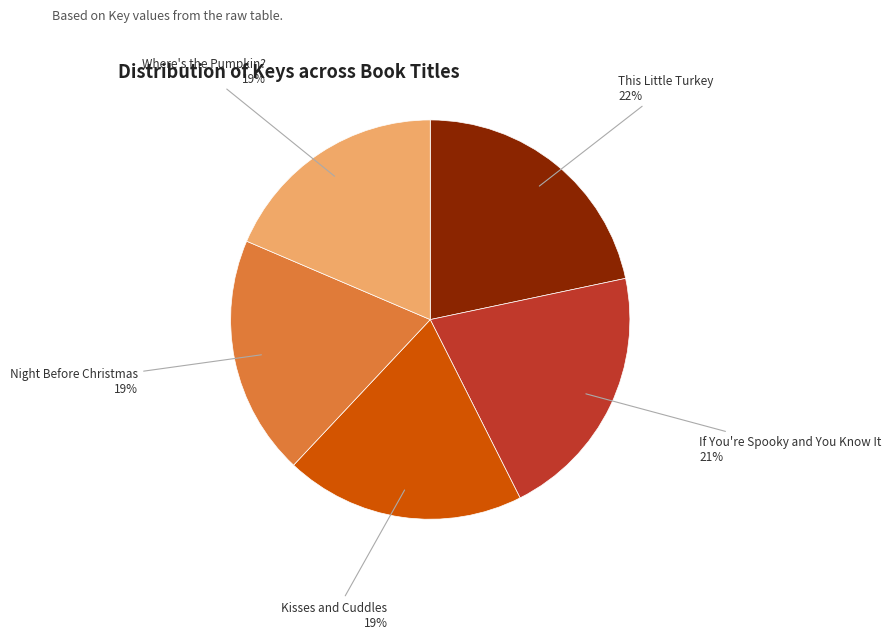

How many slices are in this pie chart?

5